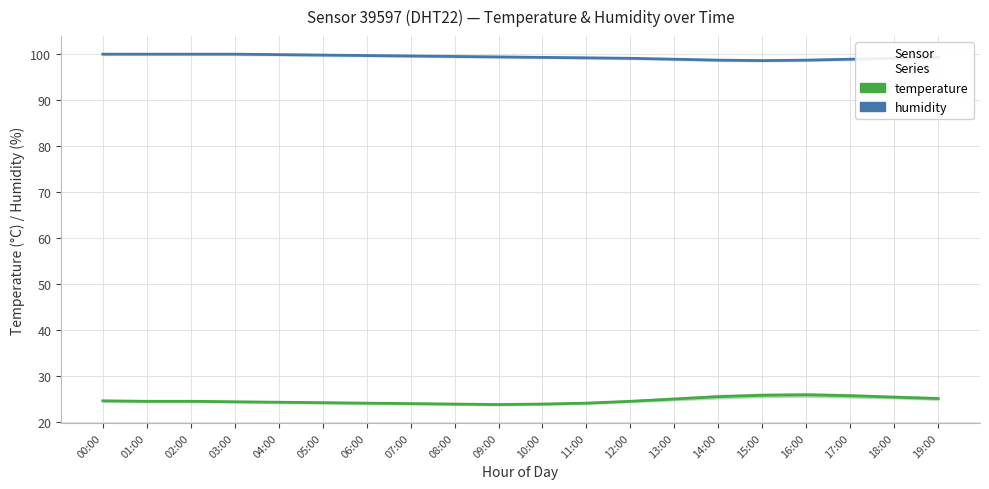

What value does the humidity series have at 18:00?

99.0